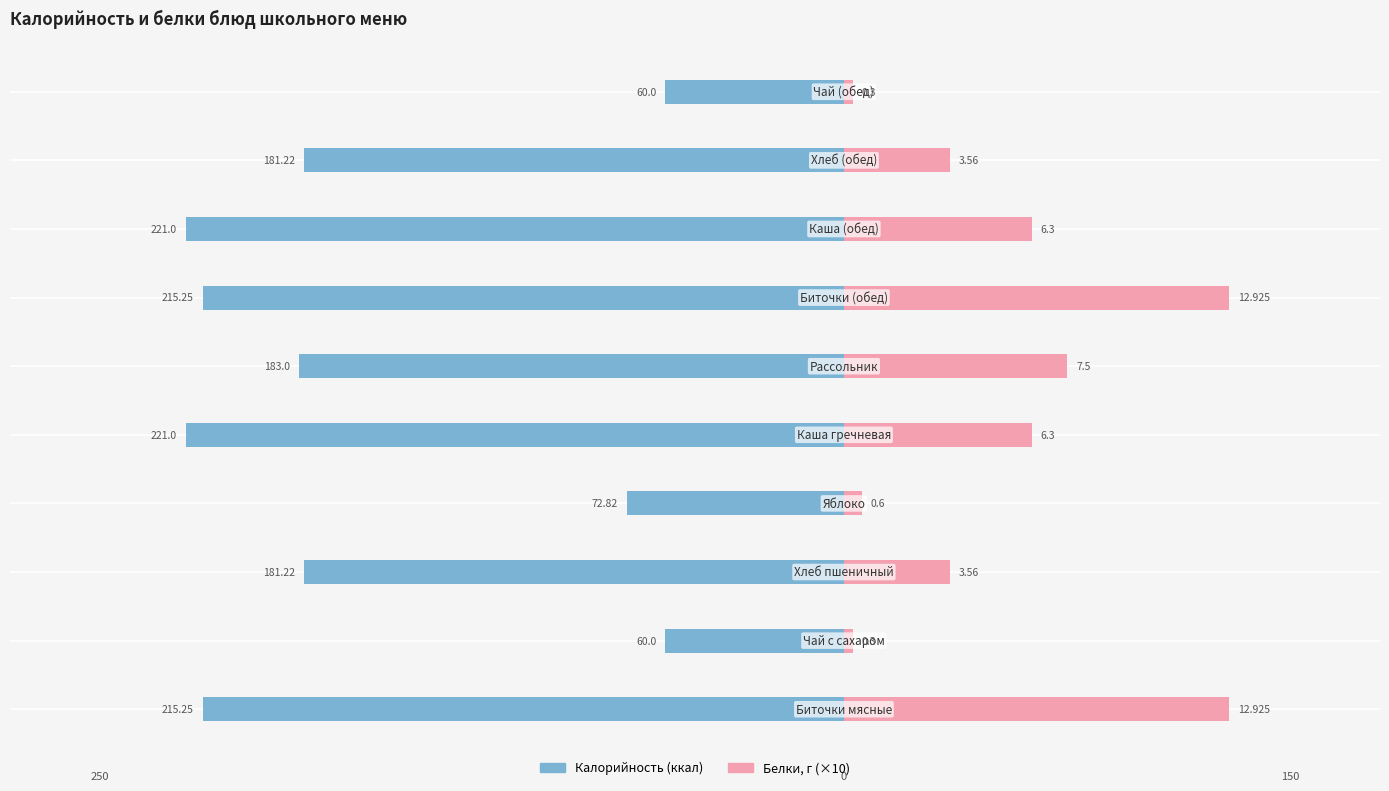

True or false: Белки (×10) has a value of 176.4 at −300.

False